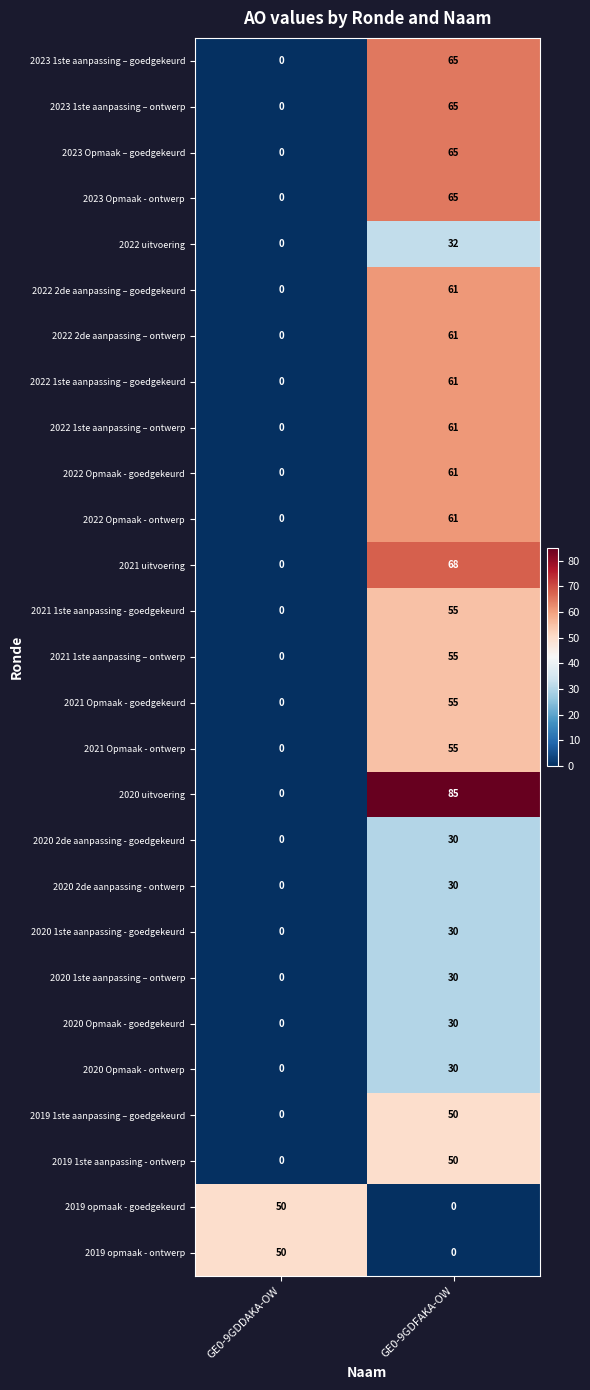

Between GE0-9GDDAKA-OW and GE0-9GDFAKA-OW, which series saw the biggest shift?

2020 uitvoering